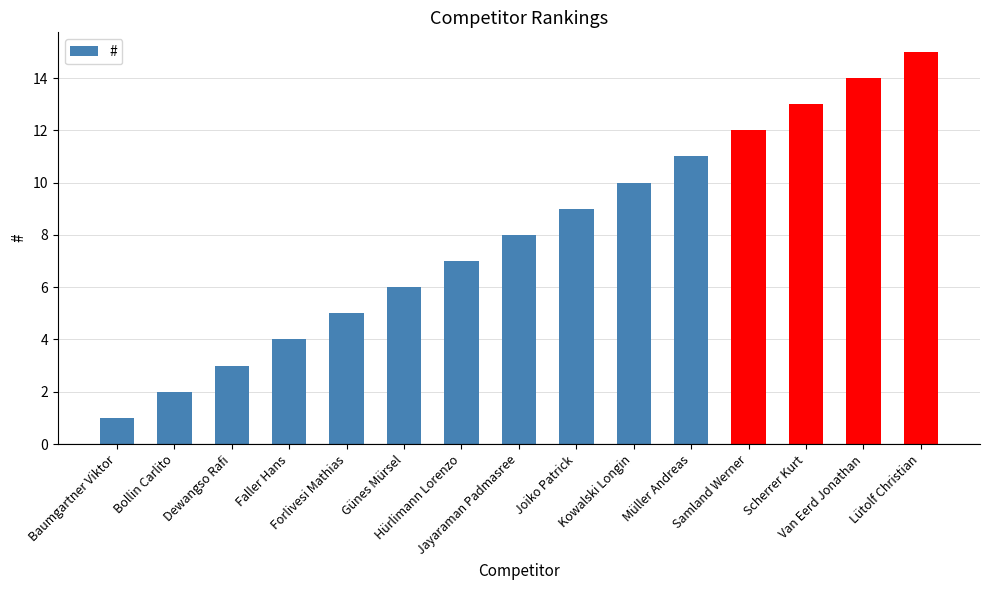

At which category does the chart reach its peak across all series?

Lütolf Christian